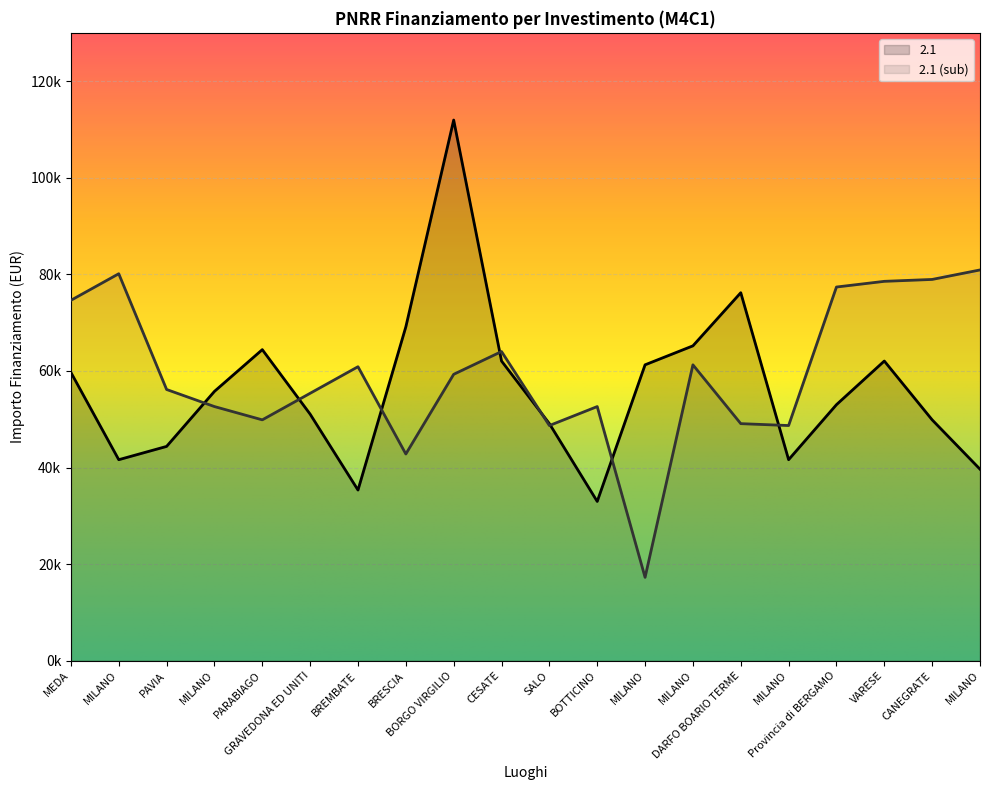

What are all the series names shown in the legend?

2.1, 2.1 (sub)